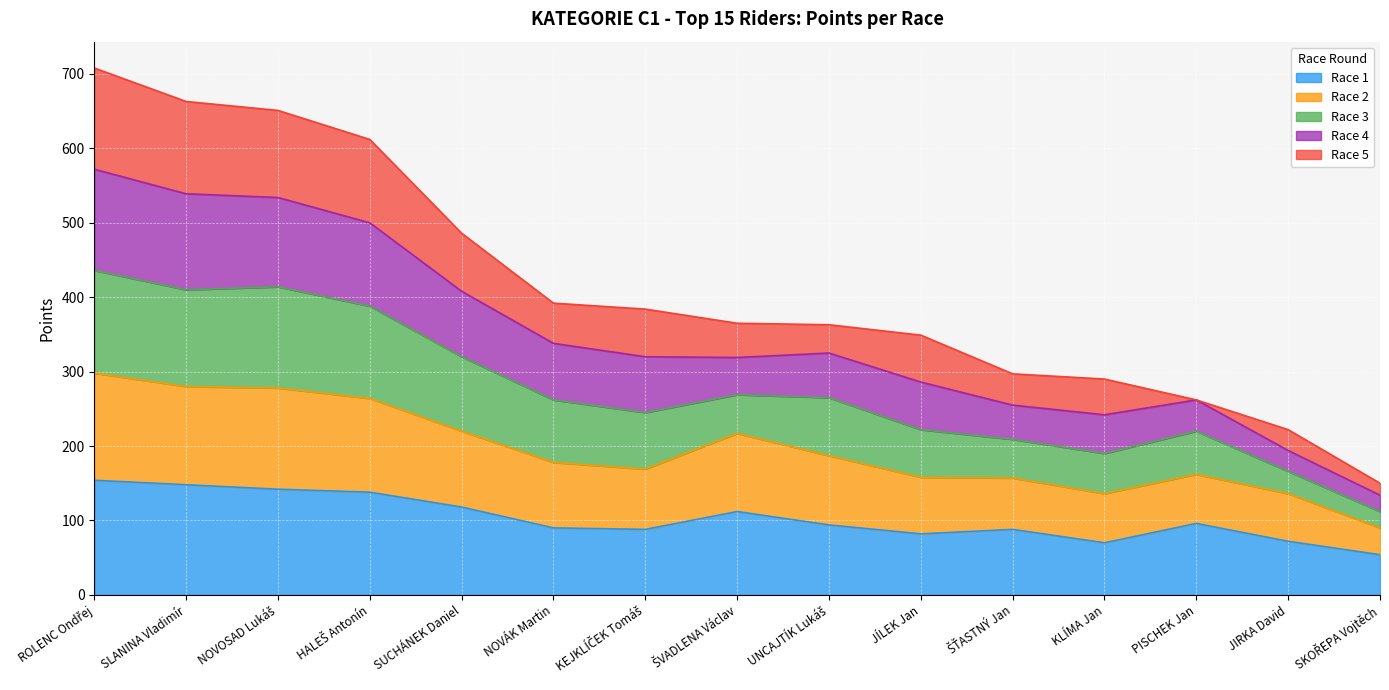

True or false: Race 2 and Race 1 cross at least once.

False